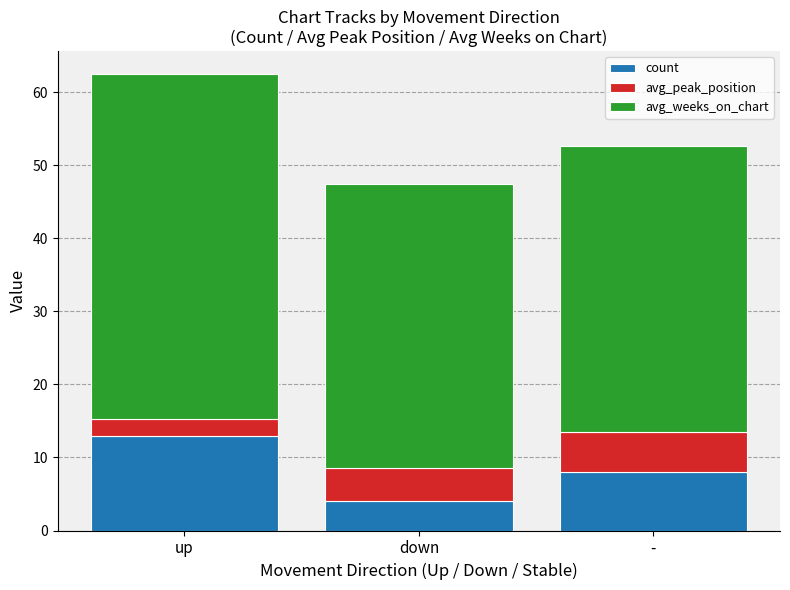

Is it true that count equals 13.0 at up?

True